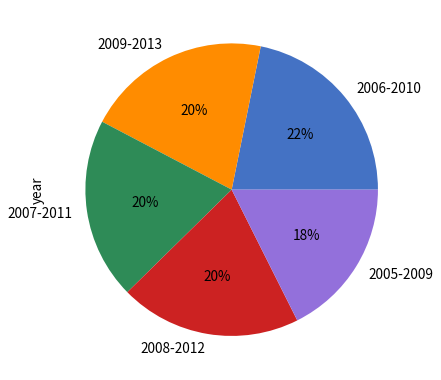

What is the ratio of the value at 2007-2011 to the value at 2008-2012?

1.0